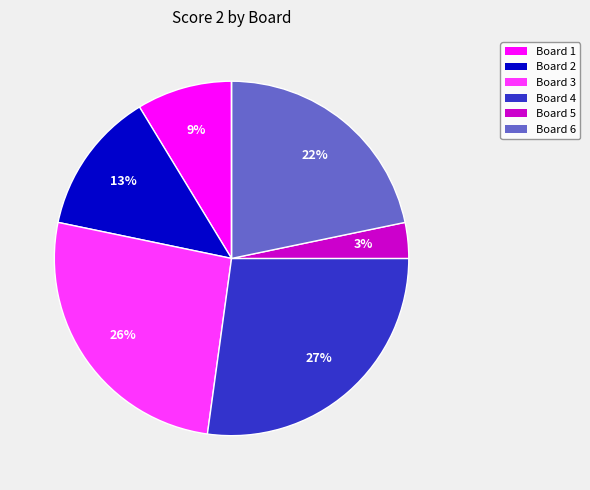

To the nearest percent, what is the difference between the largest and smallest slice percentages?

27%